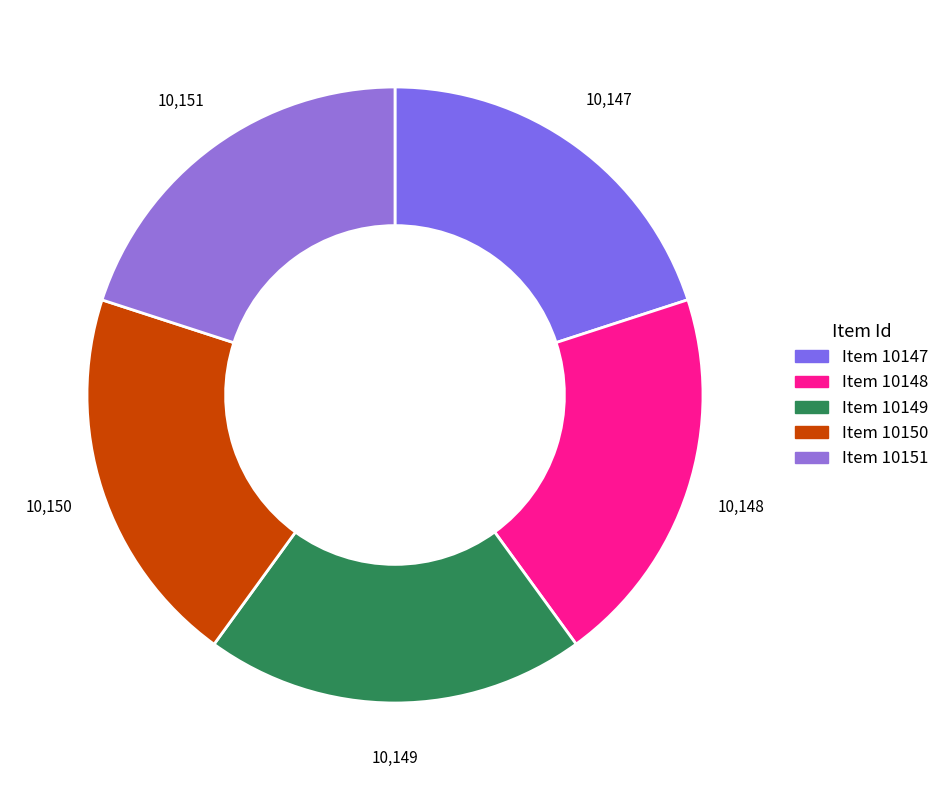

Which slice is the smallest?

Item 10147